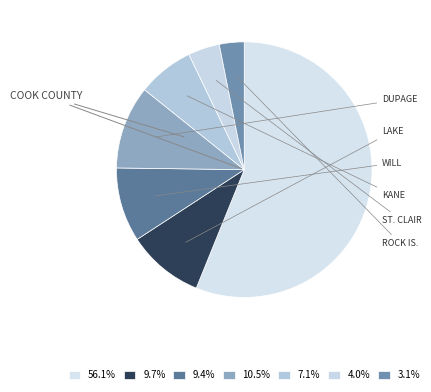

How many slices are in this pie chart?

7